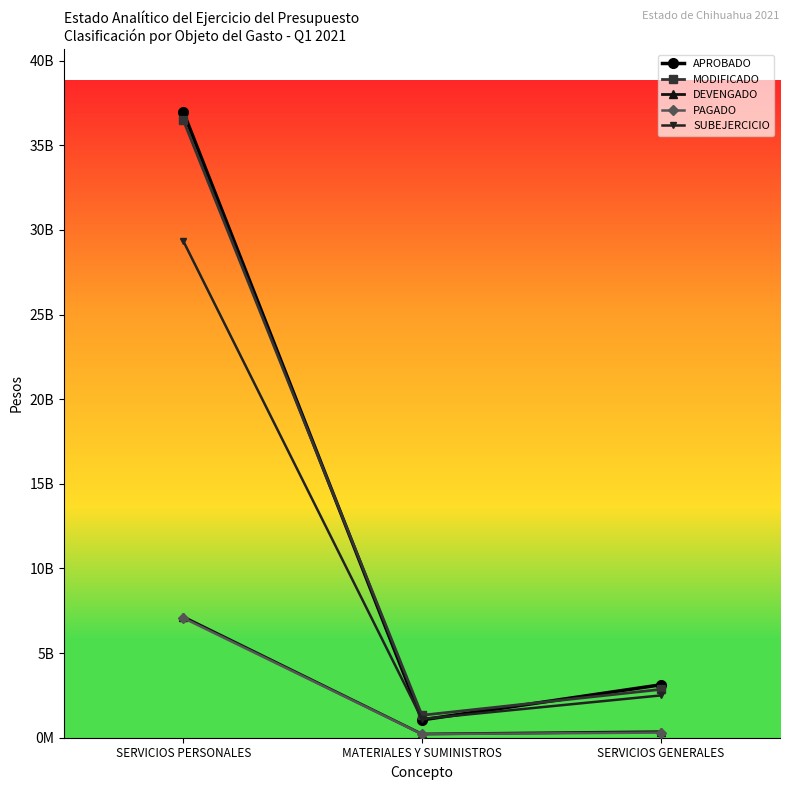

What is the label of the 1st point from the left?

SERVICIOS PERSONALES